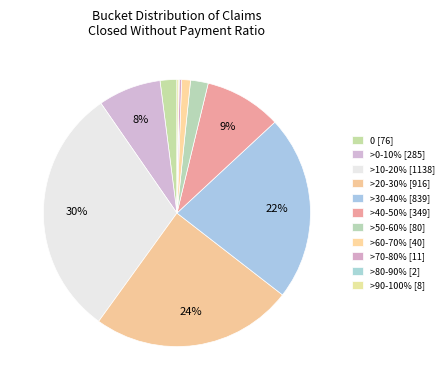

To the nearest percent, what is the combined percentage of >70-80% and >50-60%?

2%